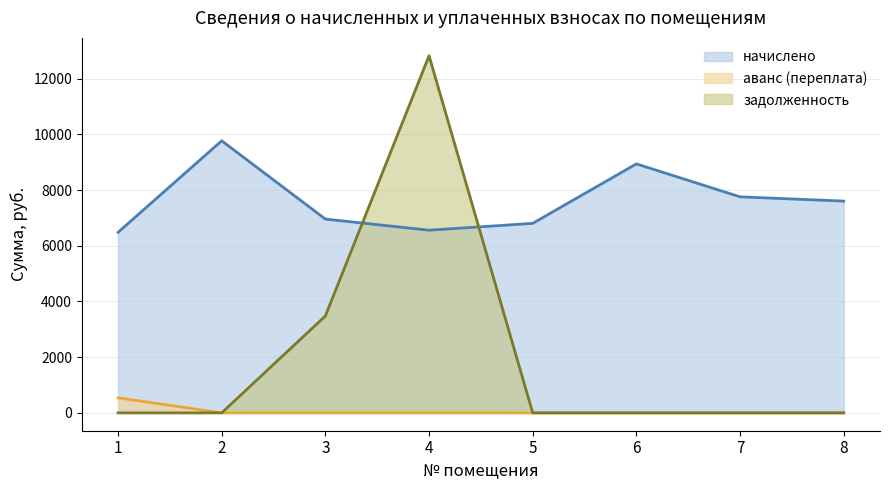

The value of задолженность at 6 is 0.0. True or false?

True